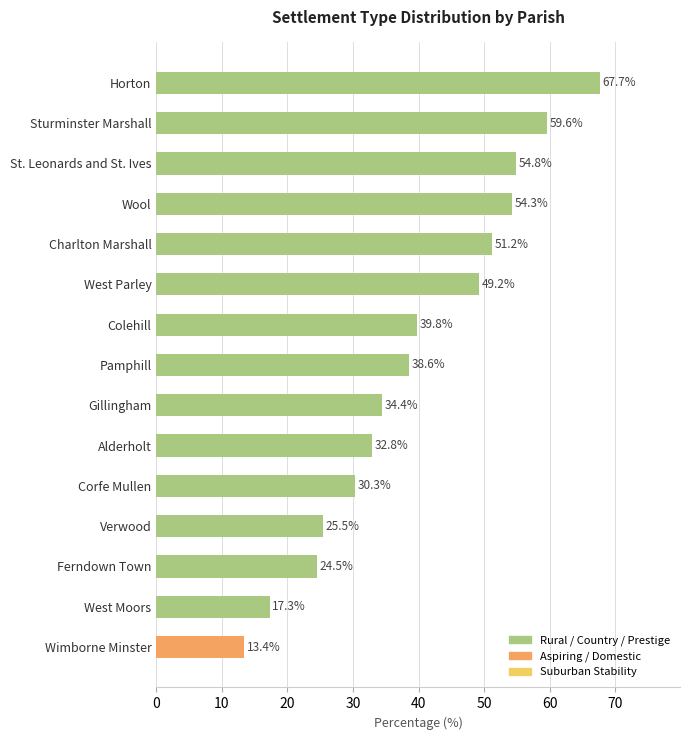

Which category has the highest value across all series?

Horton